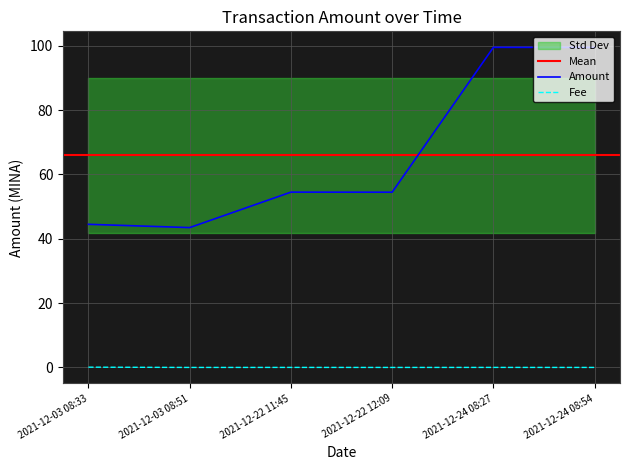

What is the difference between the highest and lowest values at 2021-12-24 08:54?

99.5